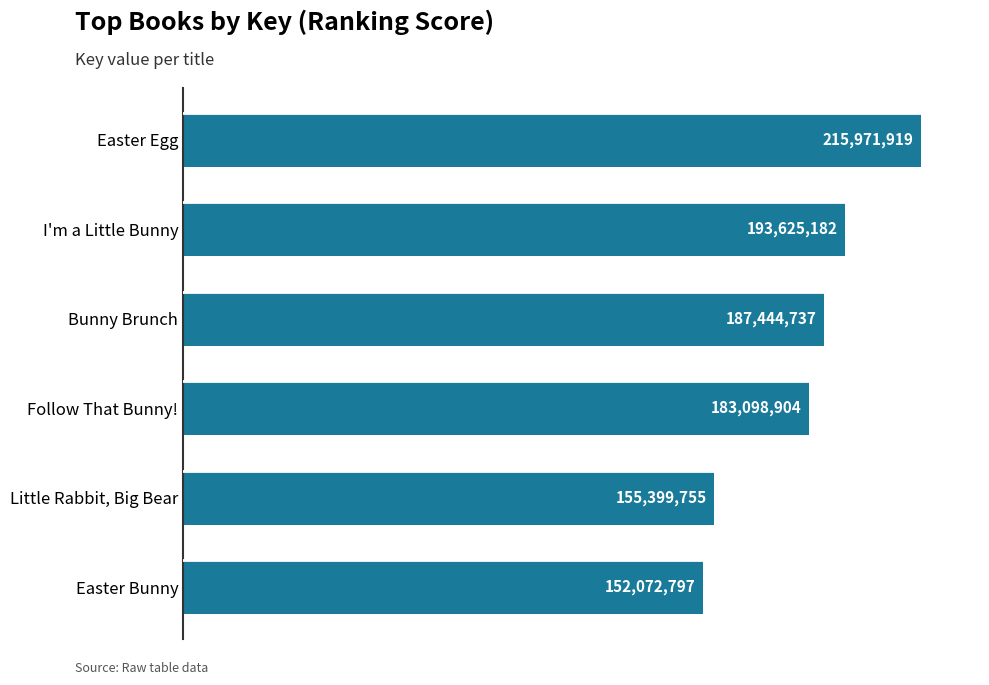

How many bars are there in total?

6